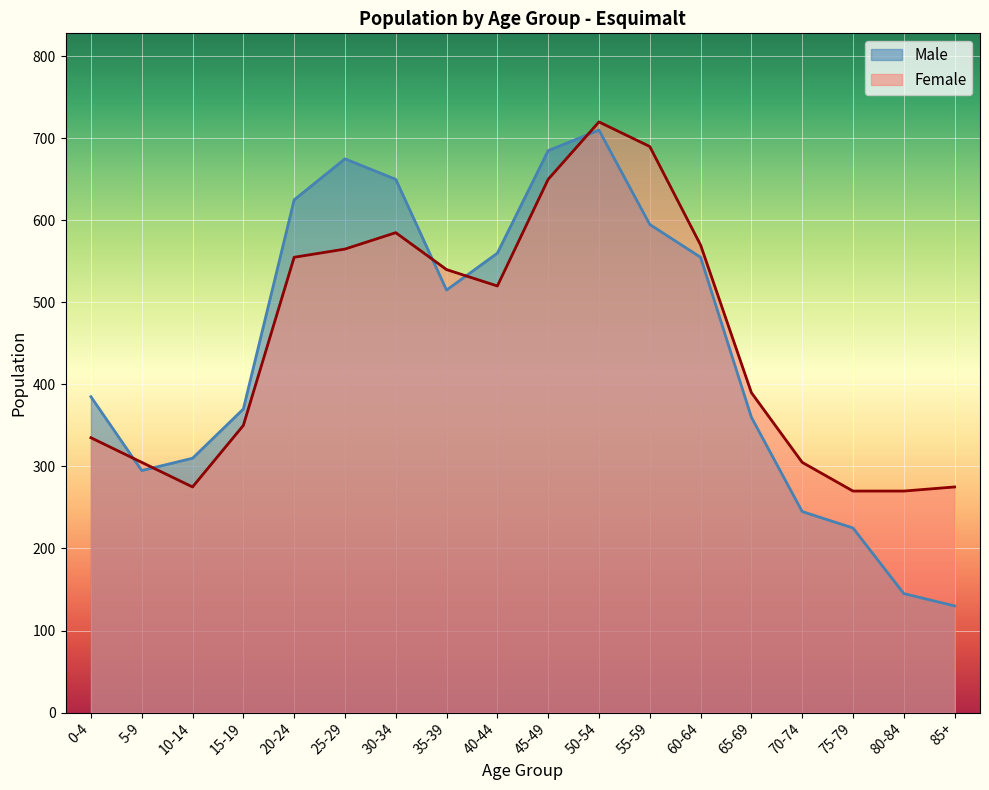

True or false: Male and Female intersect in this chart.

True